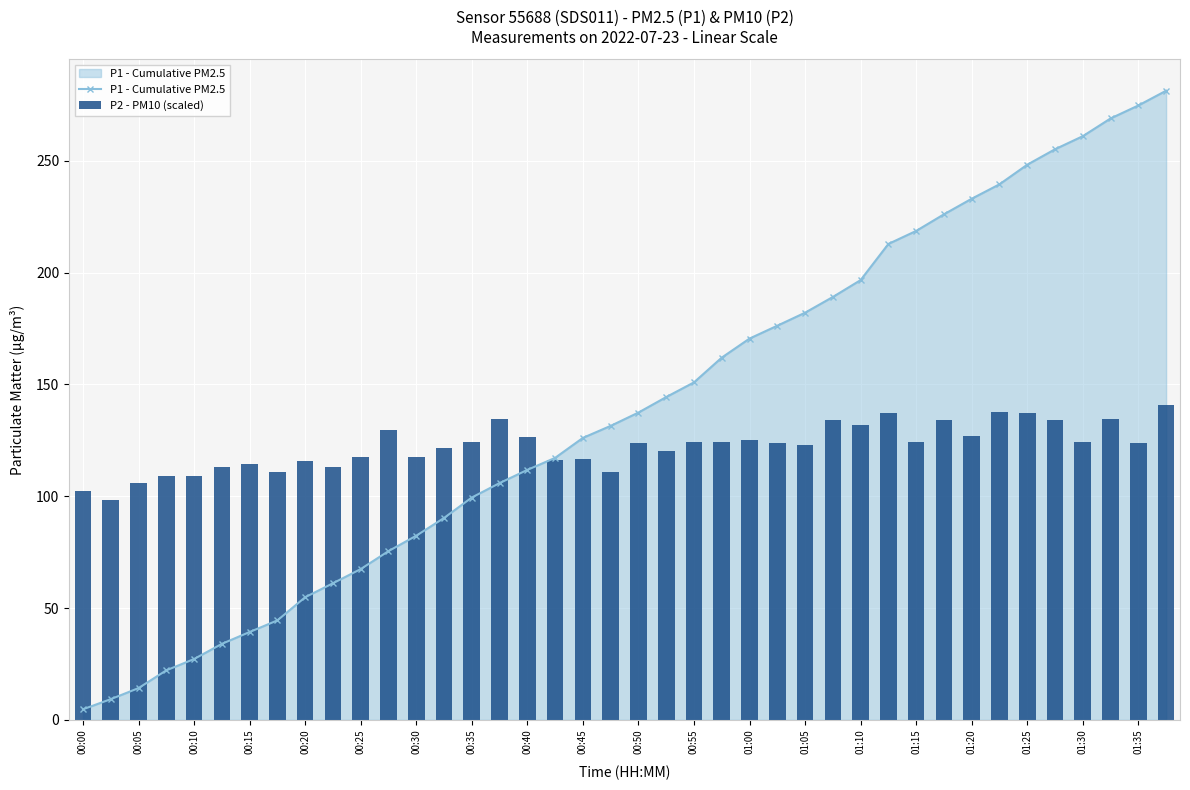

How many data points in P1 - Cumulative PM2.5 are less than 137?

20